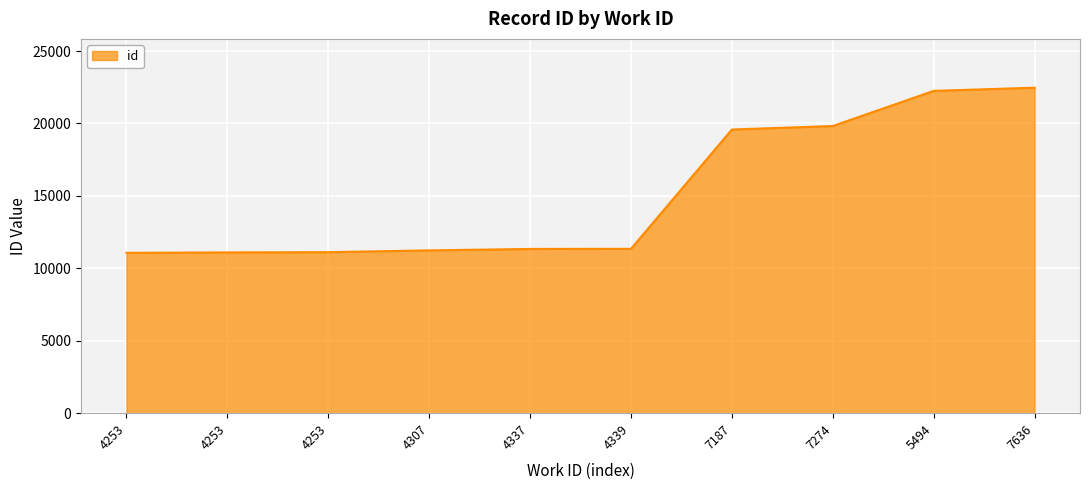

Which label corresponds to the smallest value in the chart?

4253